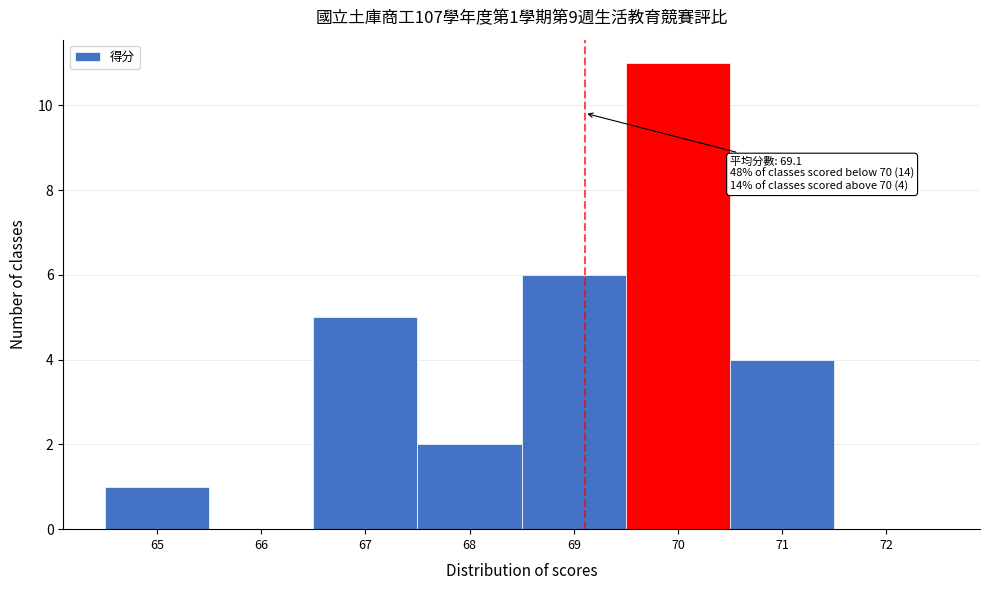

Which range on the x-axis has the tallest bar?

69.5 to 70.5